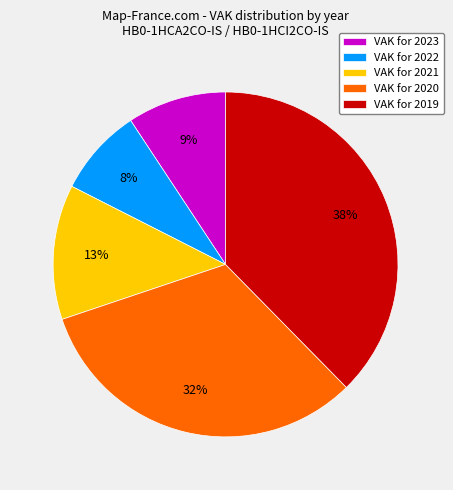

Approximately how many times larger is the value at VAK for 2023 compared to VAK for 2021?

0.7